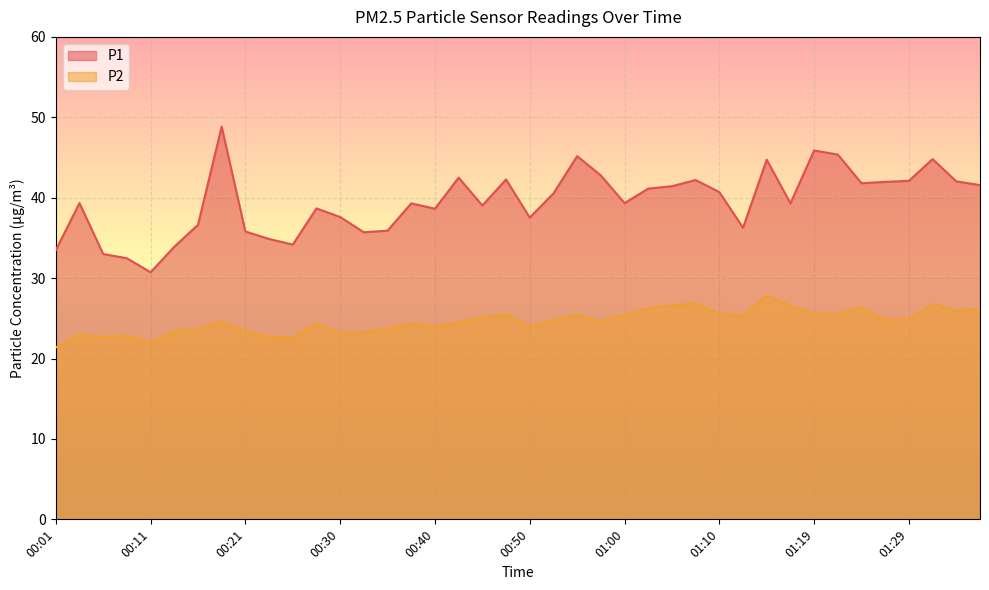

Is the value of P2 at 00:11 greater than the value of P1 at 00:45?

No